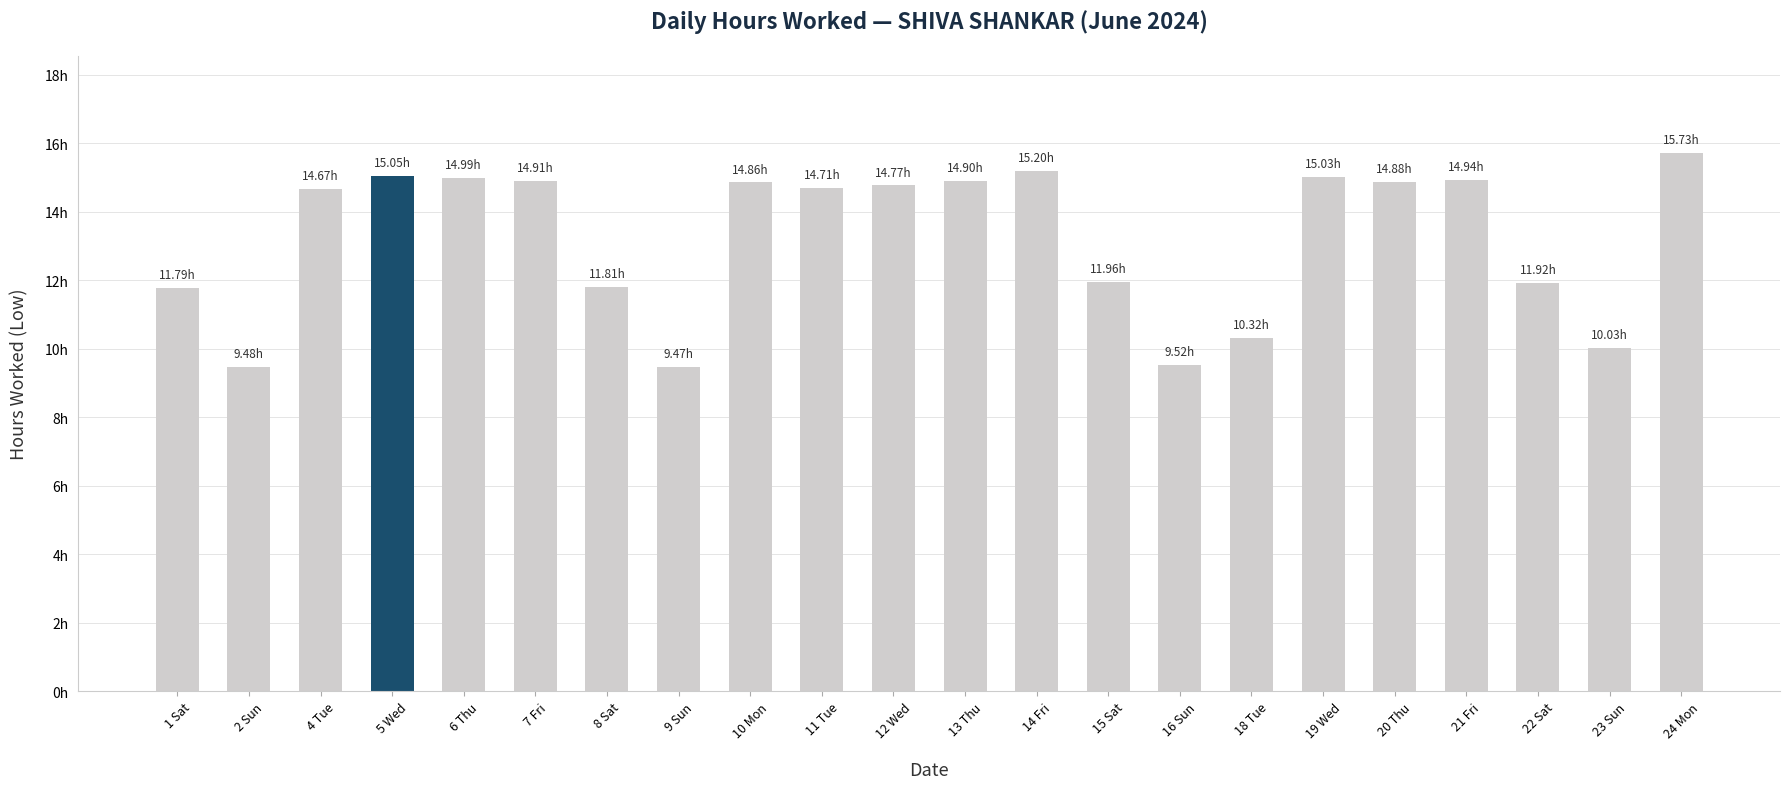

Rank the categories by value from highest to lowest.

24 Mon, 14 Fri, 5 Wed, 19 Wed, 6 Thu, 21 Fri, 7 Fri, 13 Thu, 20 Thu, 10 Mon, 12 Wed, 11 Tue, 4 Tue, 15 Sat, 22 Sat, 8 Sat, 1 Sat, 18 Tue, 23 Sun, 16 Sun, 2 Sun, 9 Sun